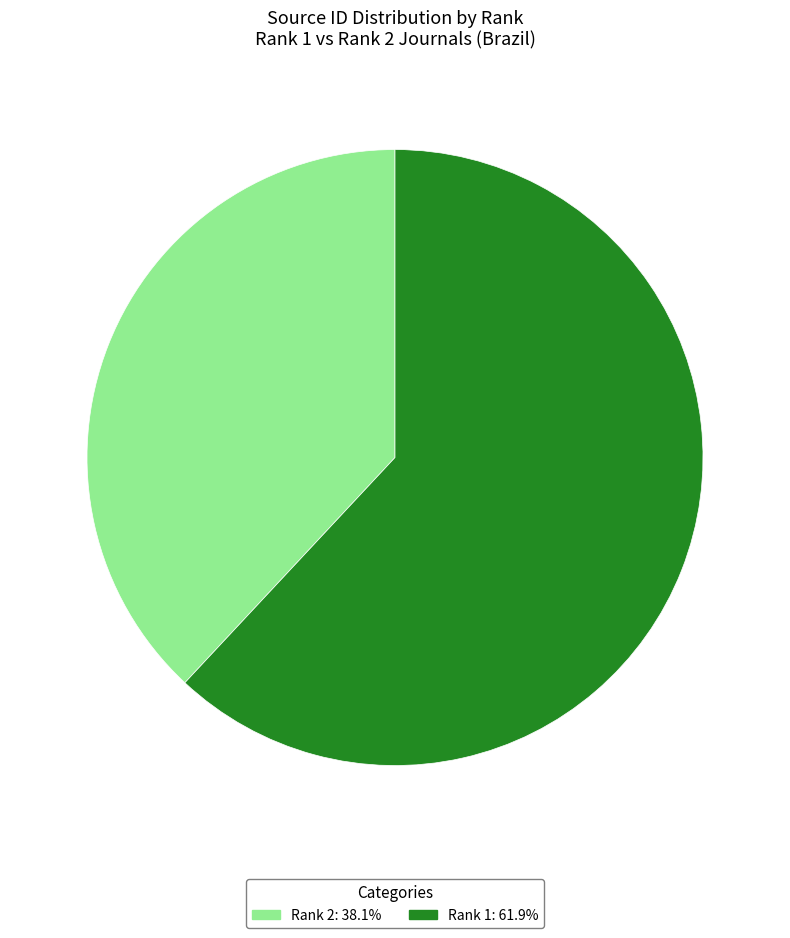

Approximately how many times larger is the value at Rank 2: 38.1% compared to Rank 1: 61.9%?

0.6